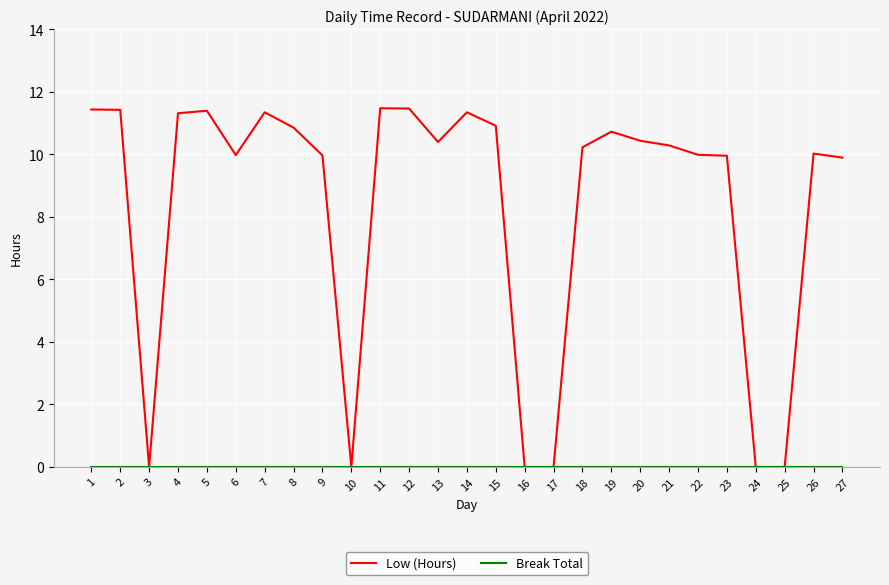

Where does the Low (Hours) series first go above 10?

1